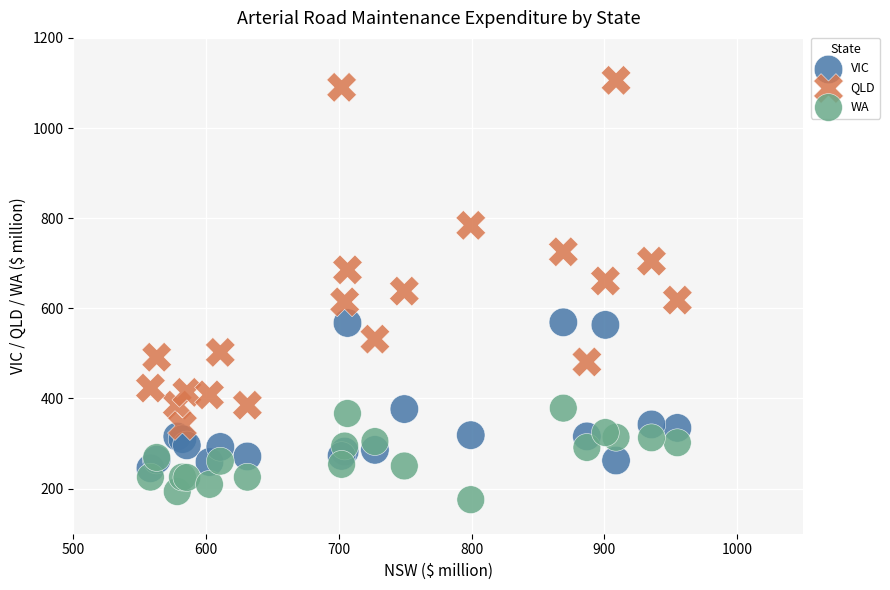

Which series reaches the maximum Y coordinate?

QLD